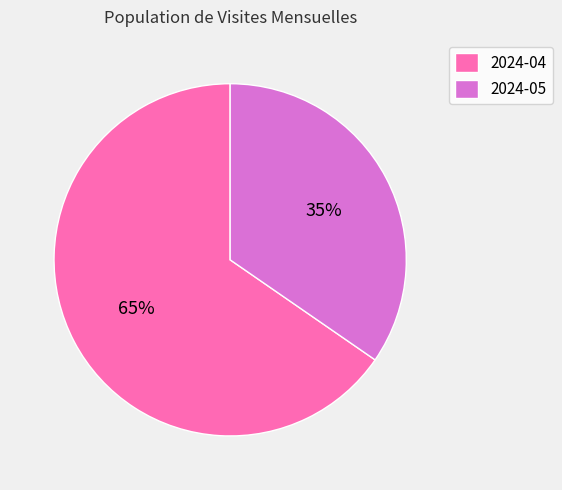

To the nearest percent, what percentage of the pie is 2024-04?

65%